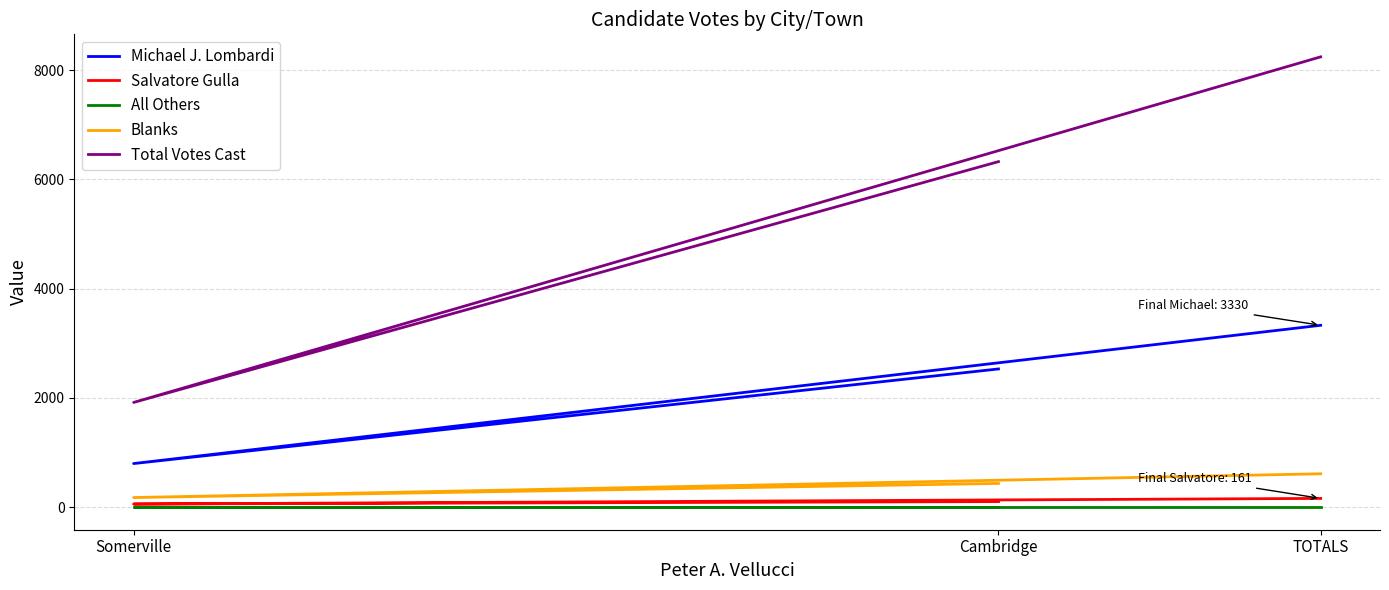

Which has a higher value, Cambridge or TOTALS?

TOTALS